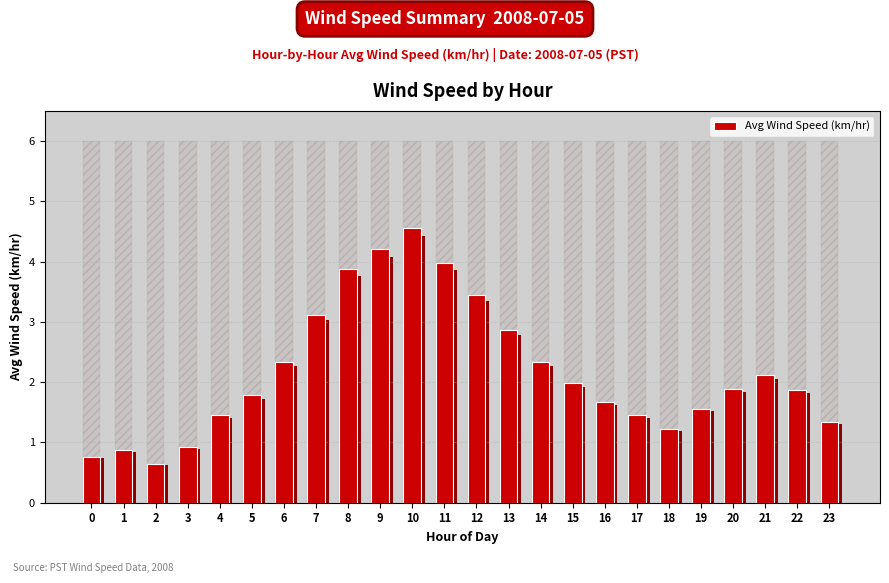

Does the chart contain stacked bars?

No